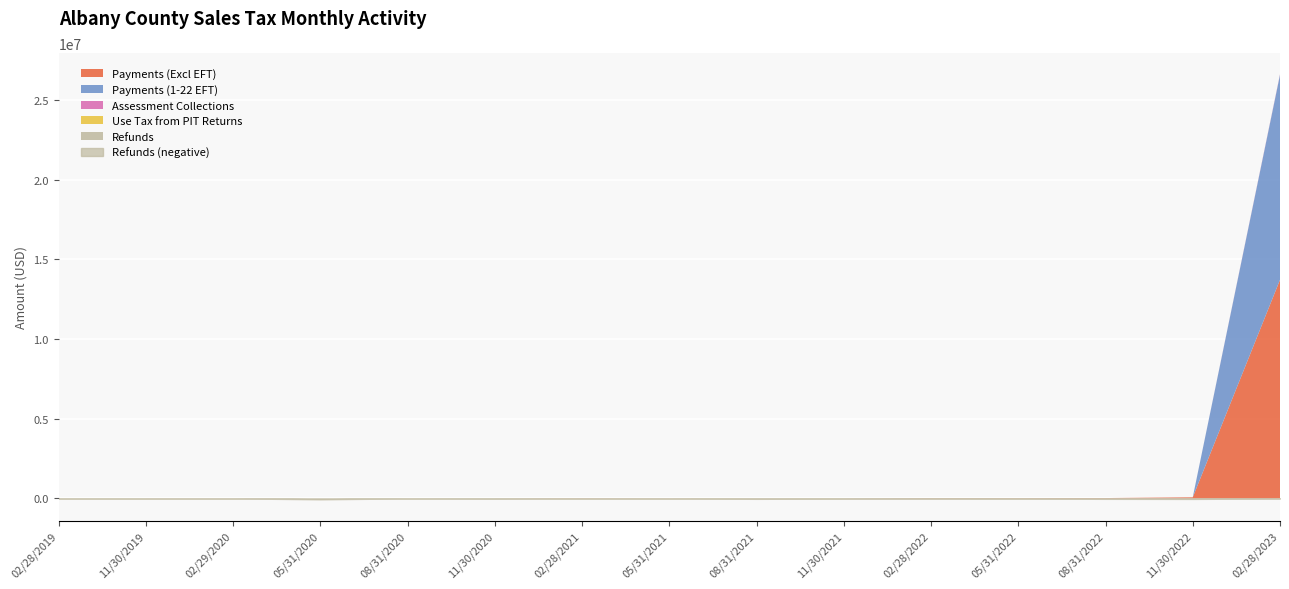

True or false: Payments (Excl EFT) and Assessment Collections intersect in this chart.

False